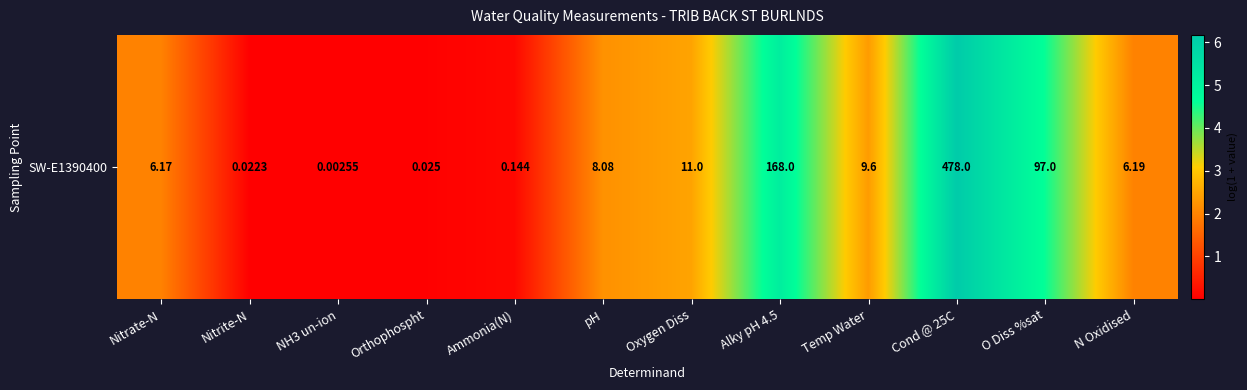

Reading left to right, extract all data points from this chart.

2.0	0.0	0.0	0.0	0.1	2.2	2.5	5.1	2.4	6.2	4.6	2.0